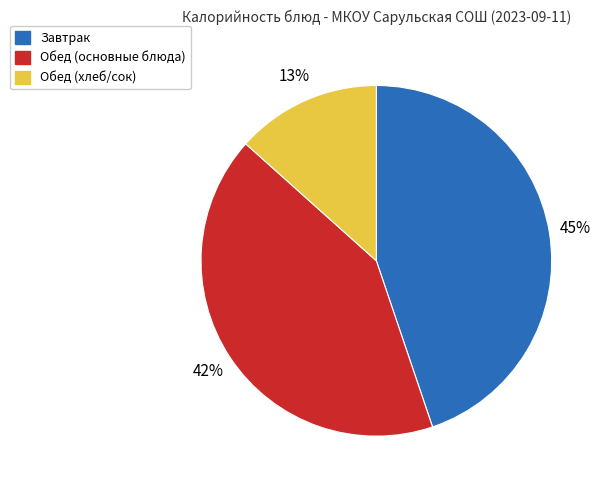

Is there a majority slice in this chart?

No